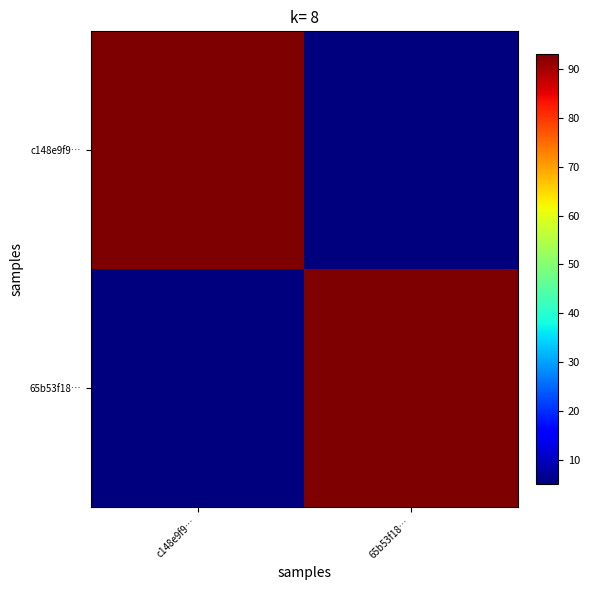

Count the number of categories in the chart.

2